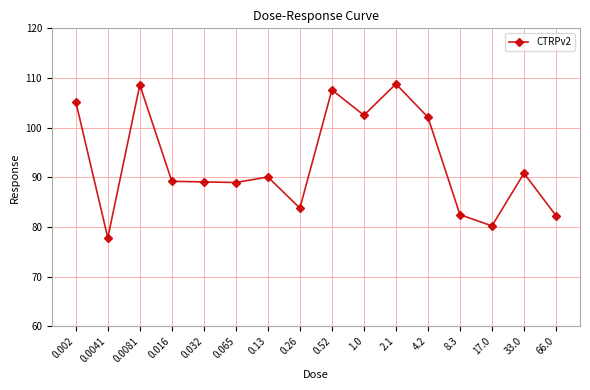

What is the label of the 16th point from the right?

0.002